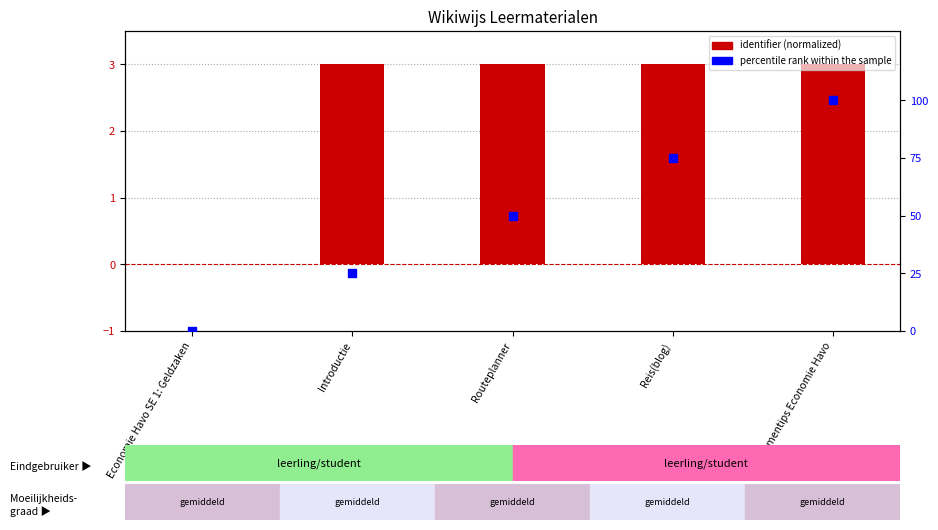

Which series reaches the minimum Y coordinate?

identifier (normalized)